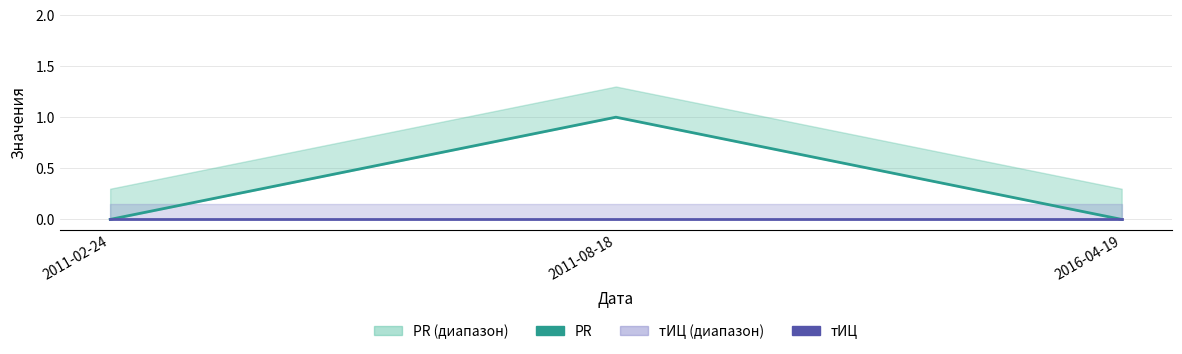

Reading left to right, what are all the values shown in this chart?

PR: 2011-02-24=0	2011-08-18=1	2016-04-19=0
тИЦ: 2011-02-24=0	2011-08-18=0	2016-04-19=0